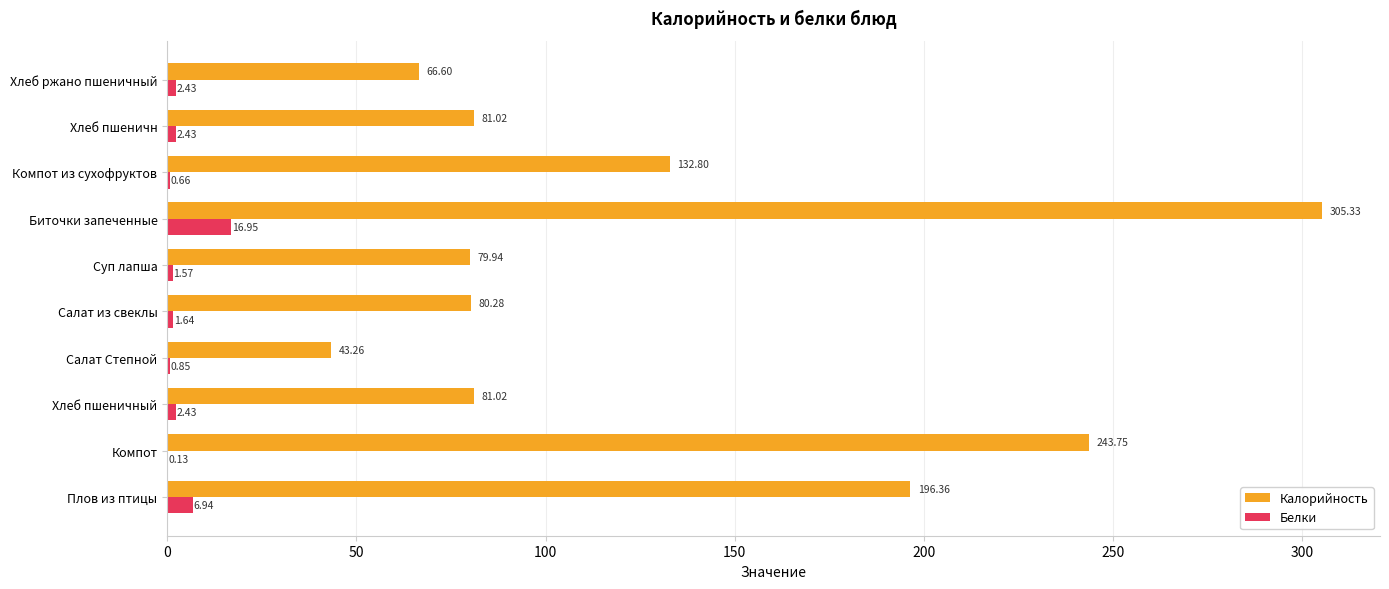

At which label is Белки closest to 8?

Плов из птицы